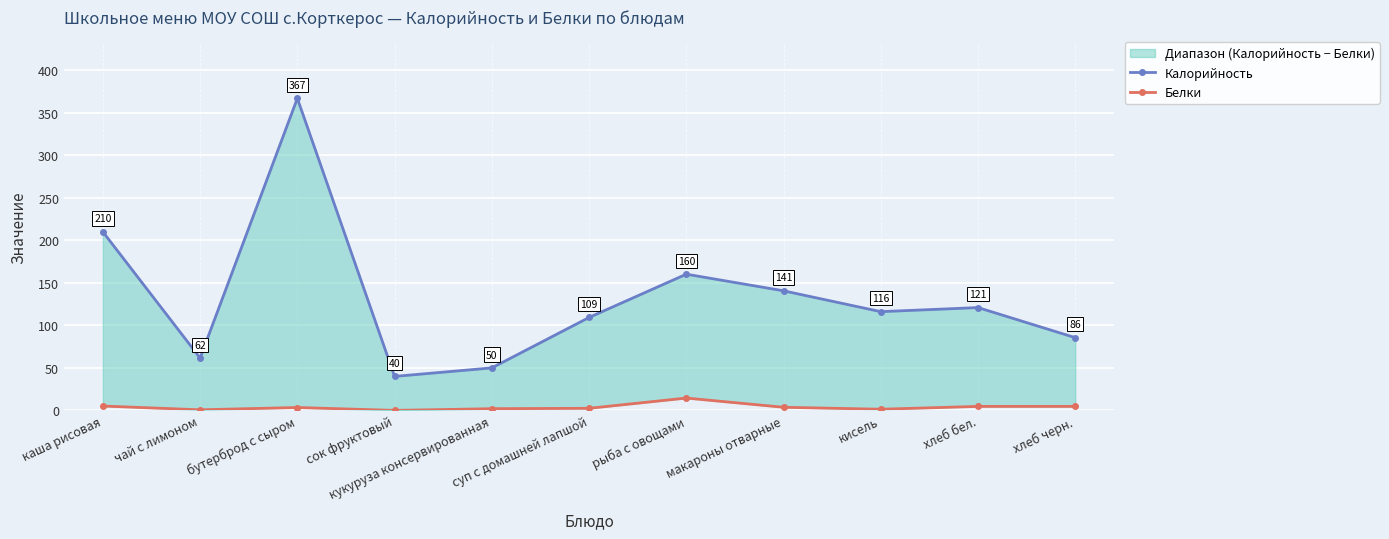

True or false: Калорийность has a value of 85.6 at хлеб черн..

True